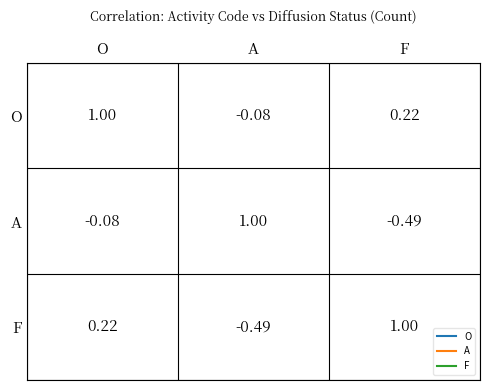

Count the 46.19B values in the range 0 to 1.

3